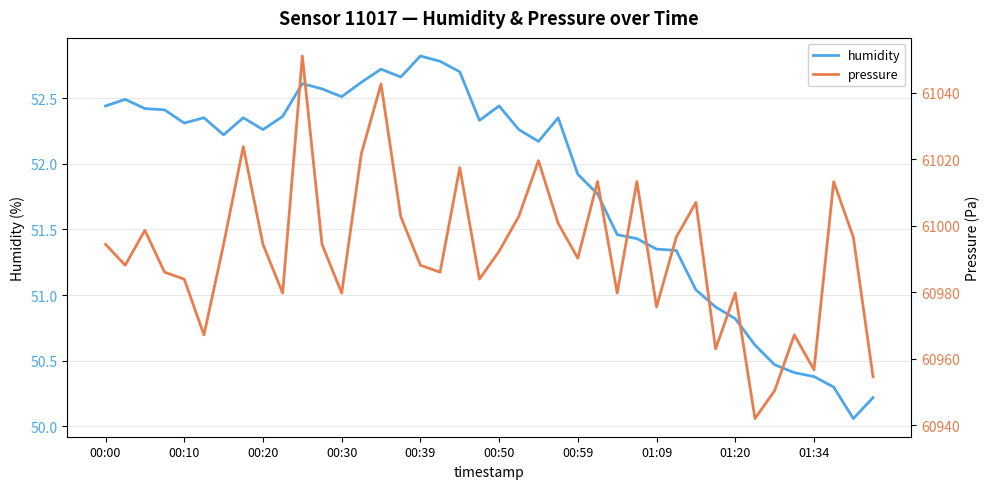

What is the difference between the maximum and minimum values in the pressure series?

109.0